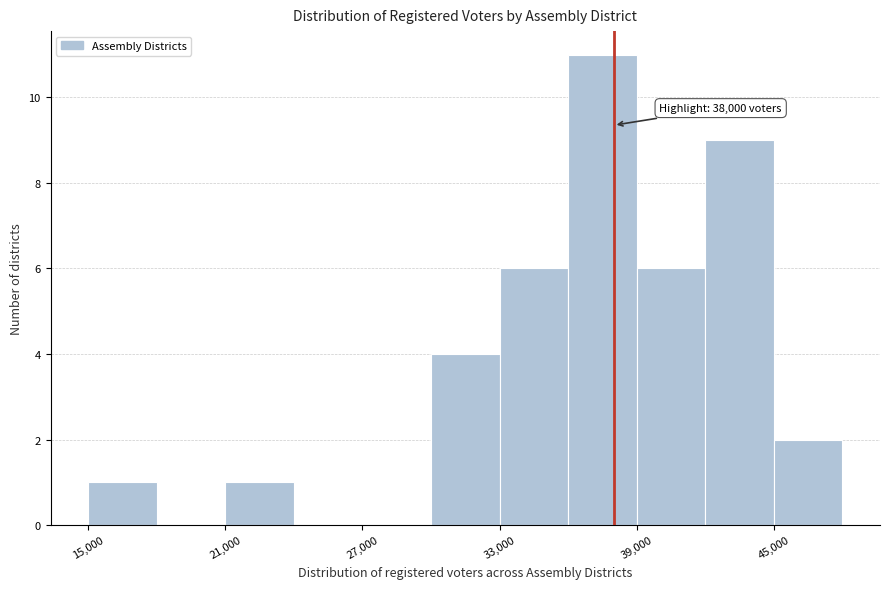

Around what value on the x-axis is the tallest bar? Give the approximate position of its centre, as read against the axis.

38000